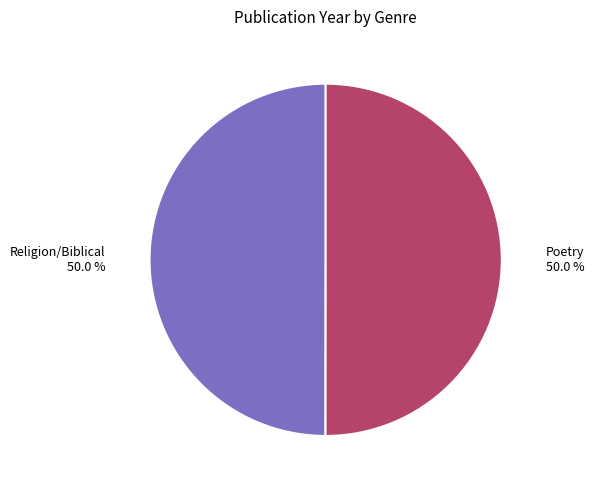

To the nearest percent, what is the combined percentage of Poetry and Religion/Biblical?

100%